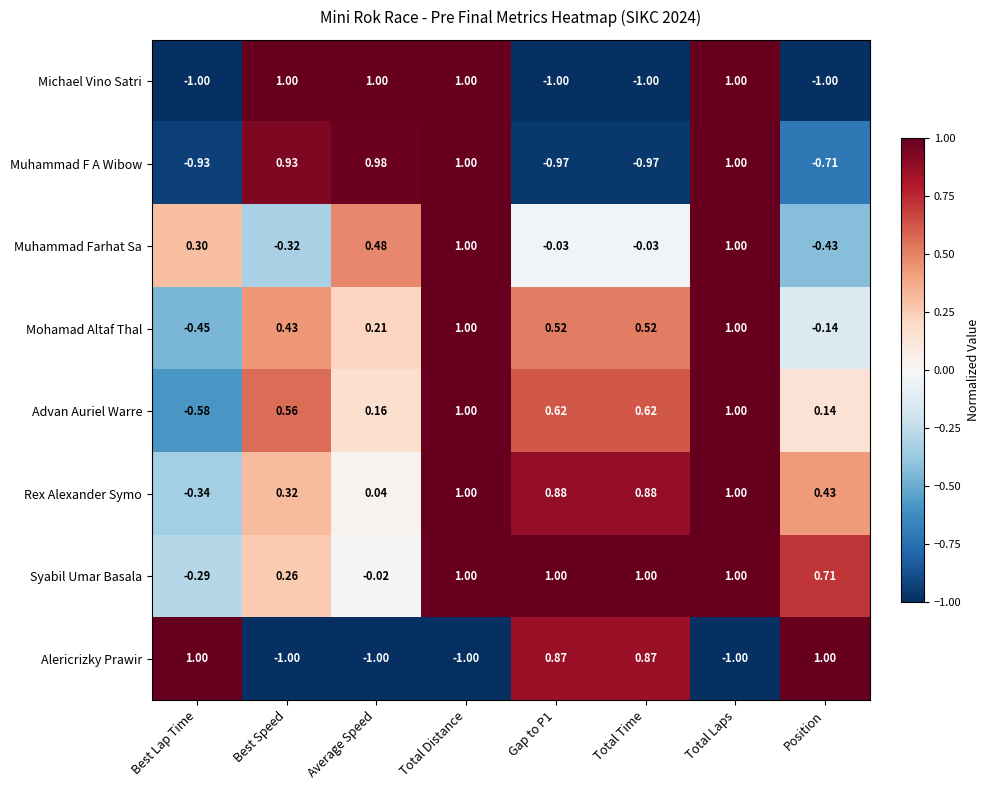

Which series has the largest total across all categories?

Syabil Umar Basala